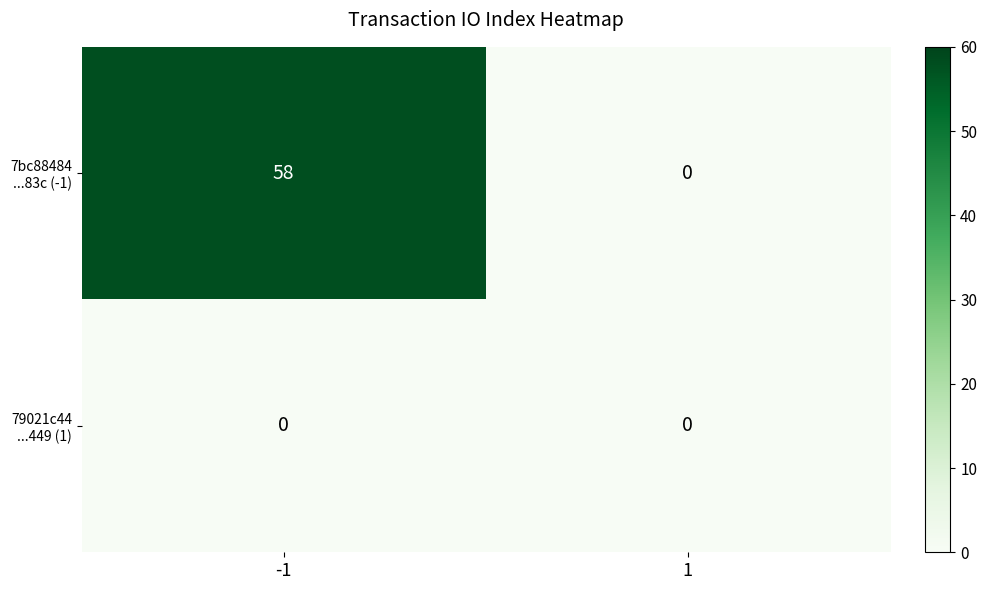

How many distinct data groups are displayed?

2